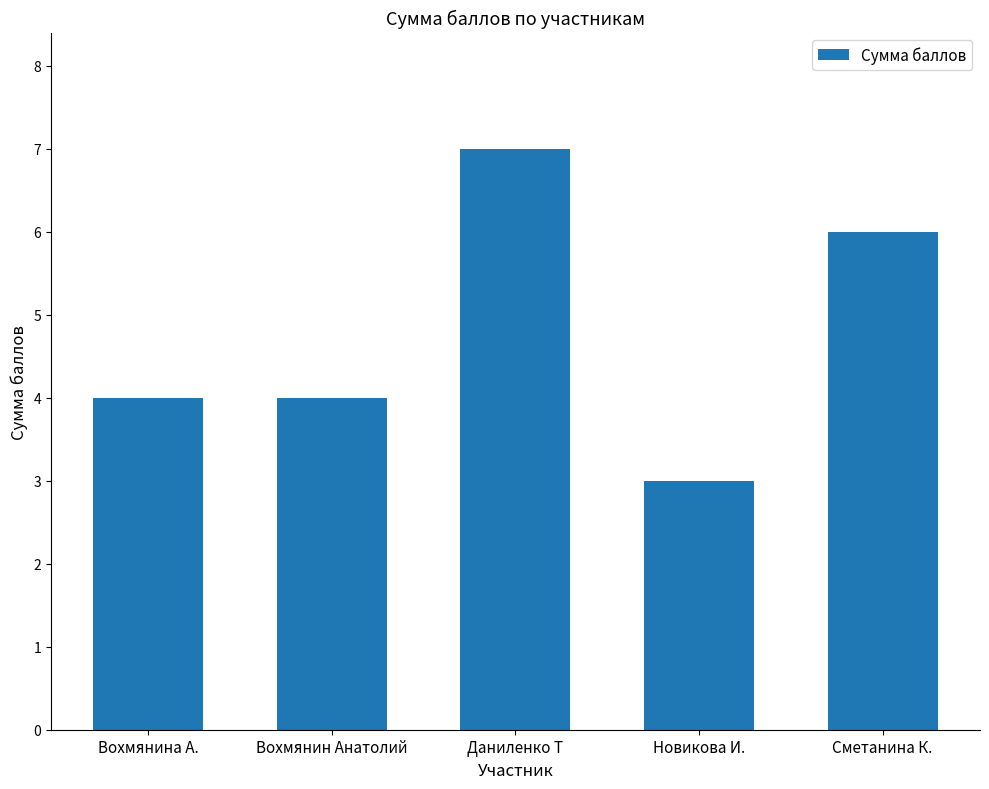

How many distinct data groups are displayed?

1